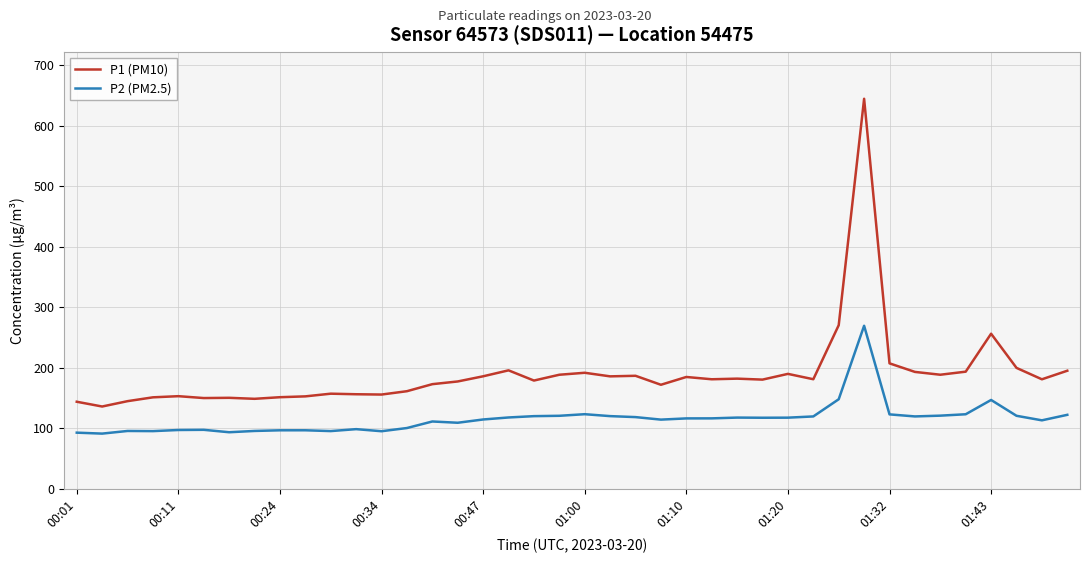

Which series has the largest range (max minus min)?

P1 (PM10)